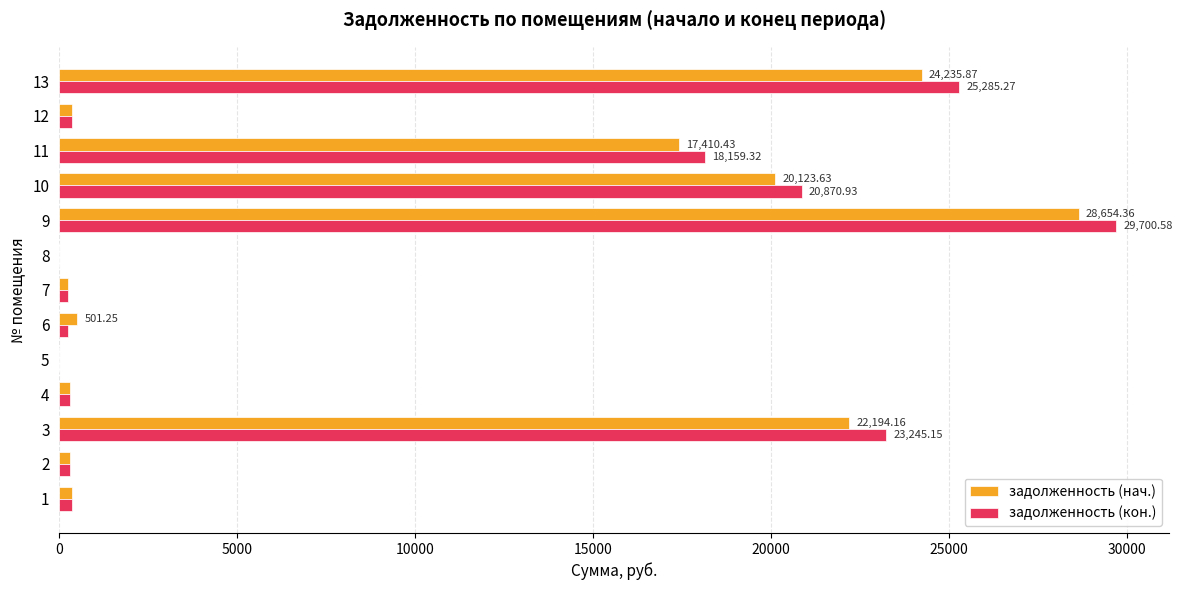

What is the sum of all задолженность (нач.) values?

114684.8